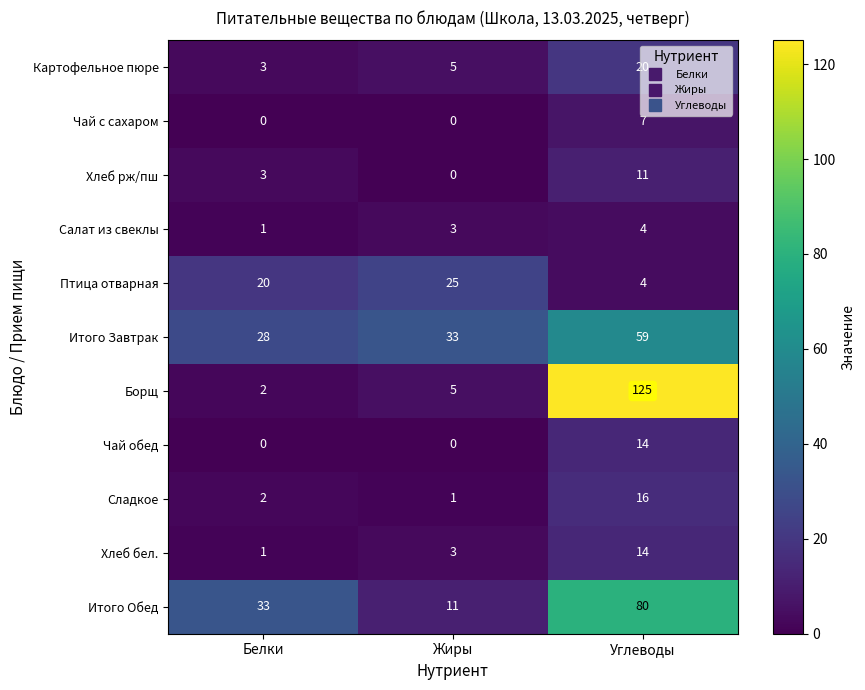

List the labels in order of Птица отварная value, smallest first.

Углеводы, Белки, Жиры